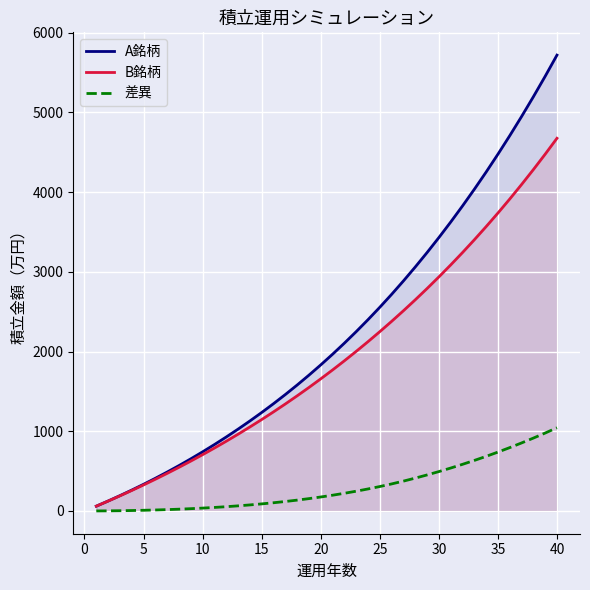

At which category is the sum across all series the highest?

40